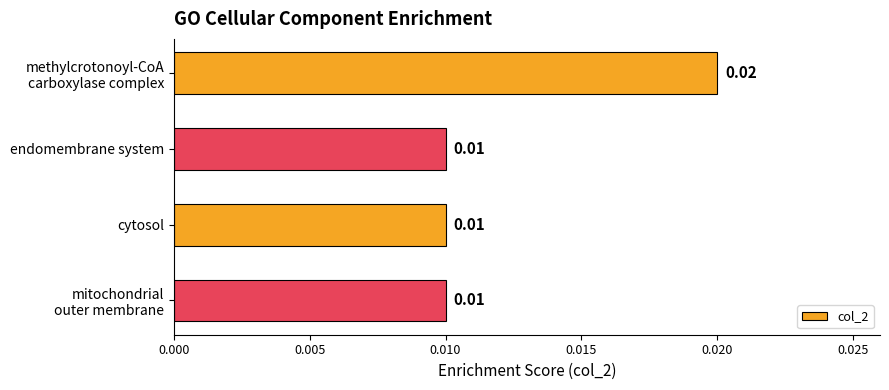

What is the label of the 3rd bar from the bottom?

endomembrane system